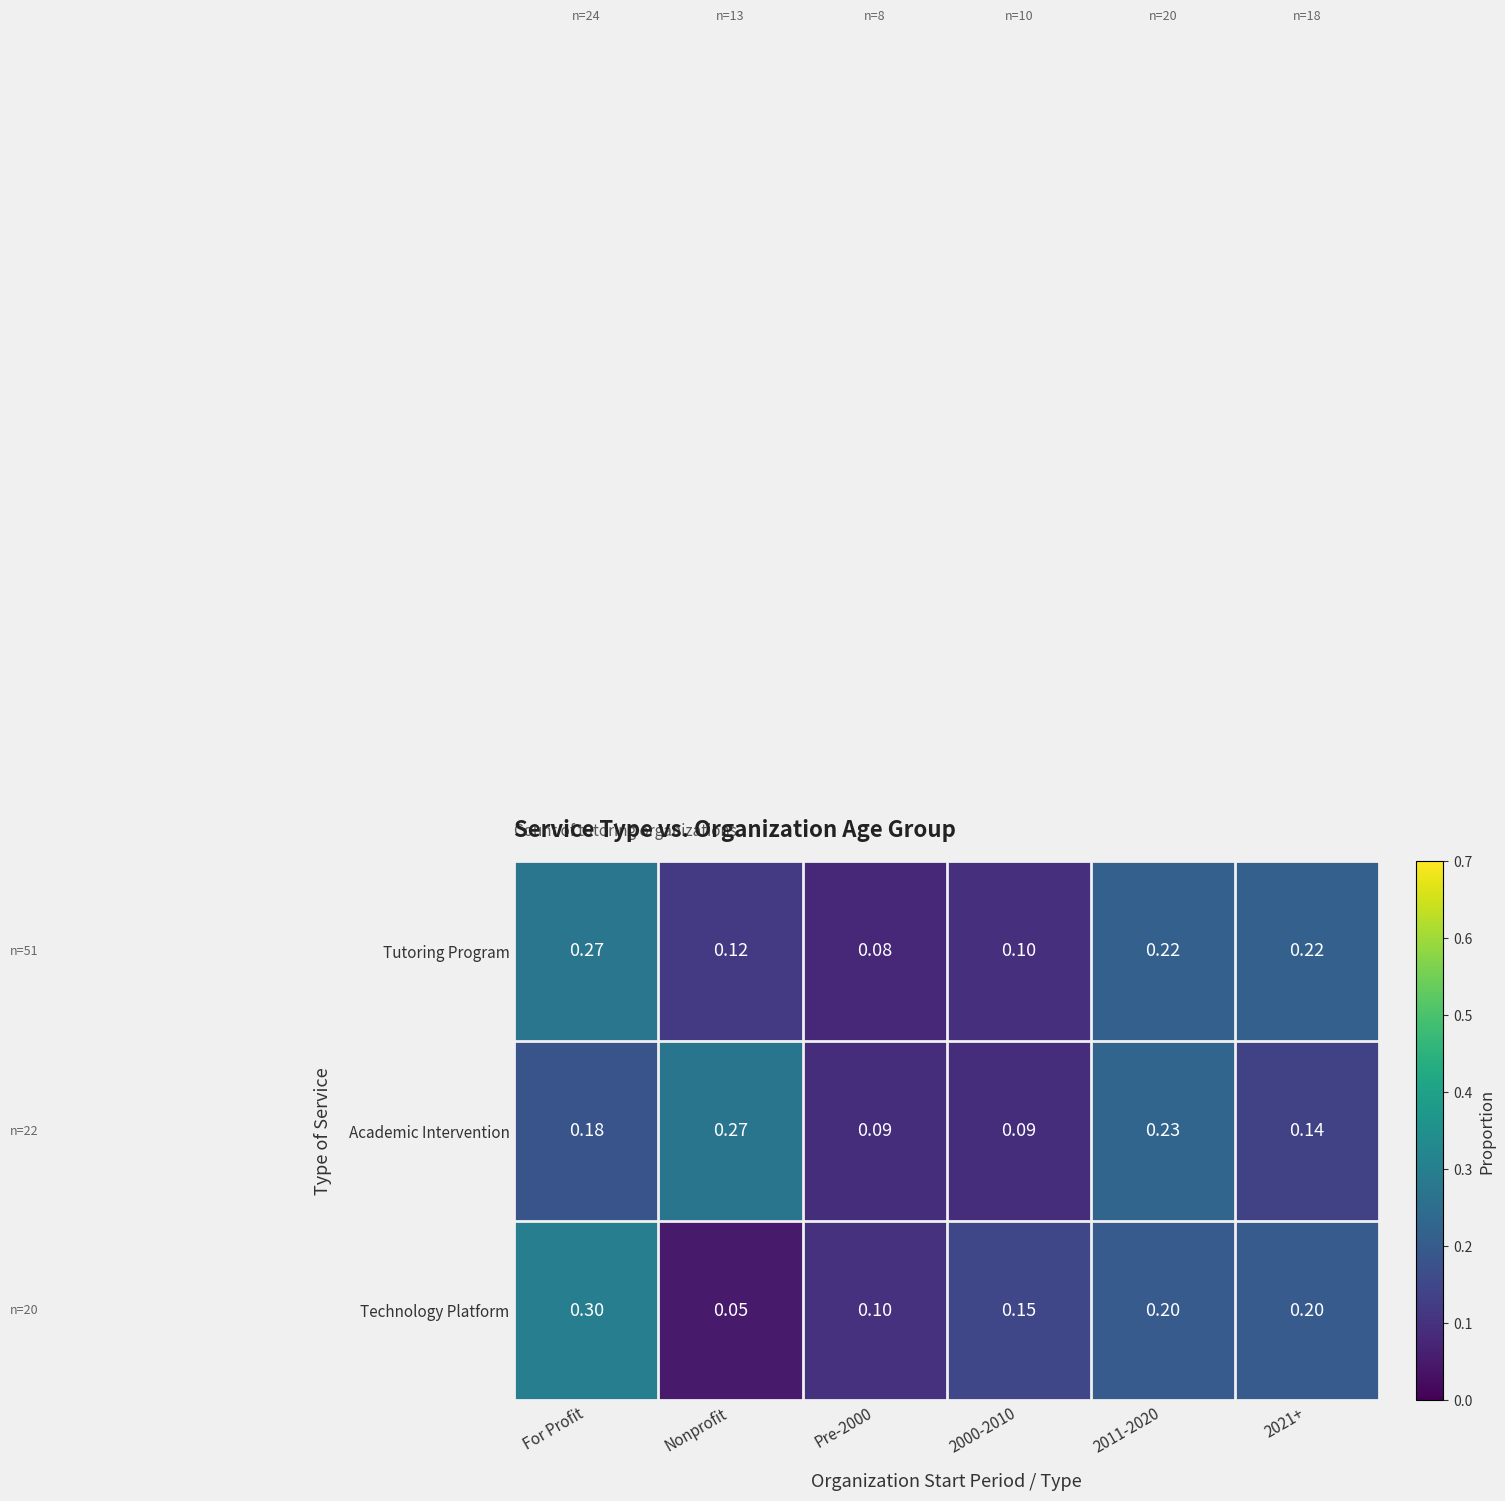

Which series has the widest spread of values?

Technology Platform